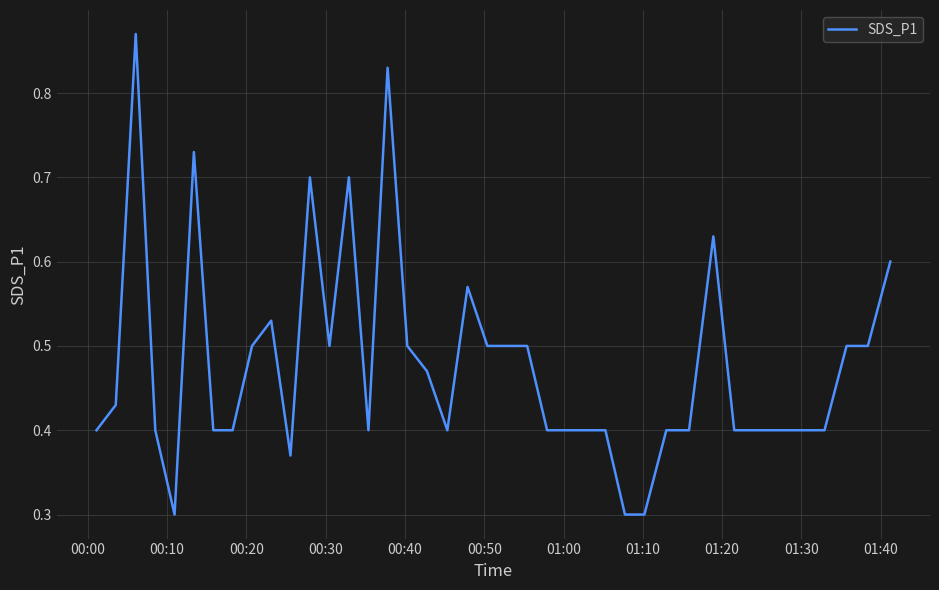

What is the smallest value displayed?

0.3